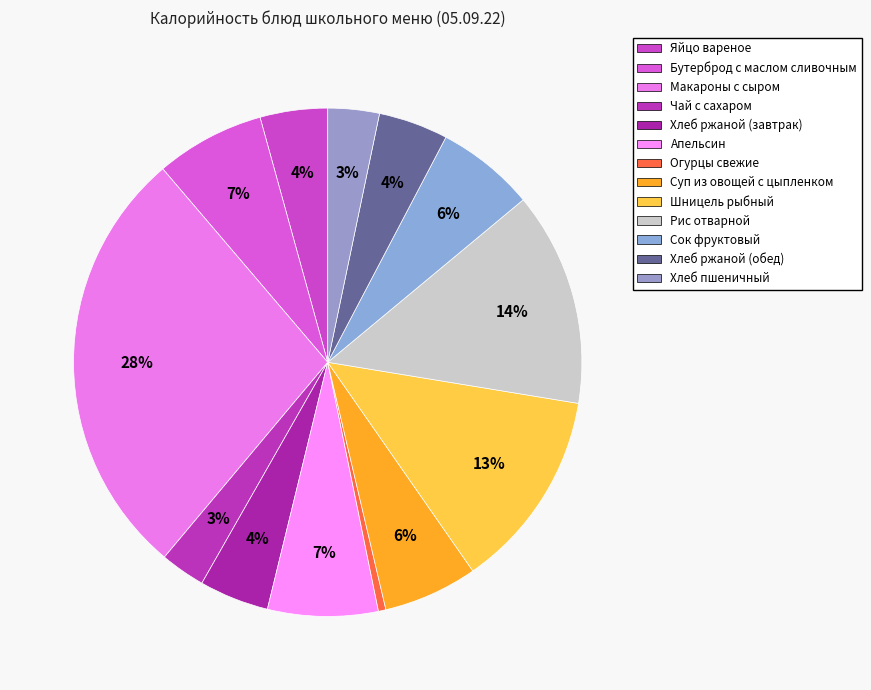

Count the number of slices in the pie.

13